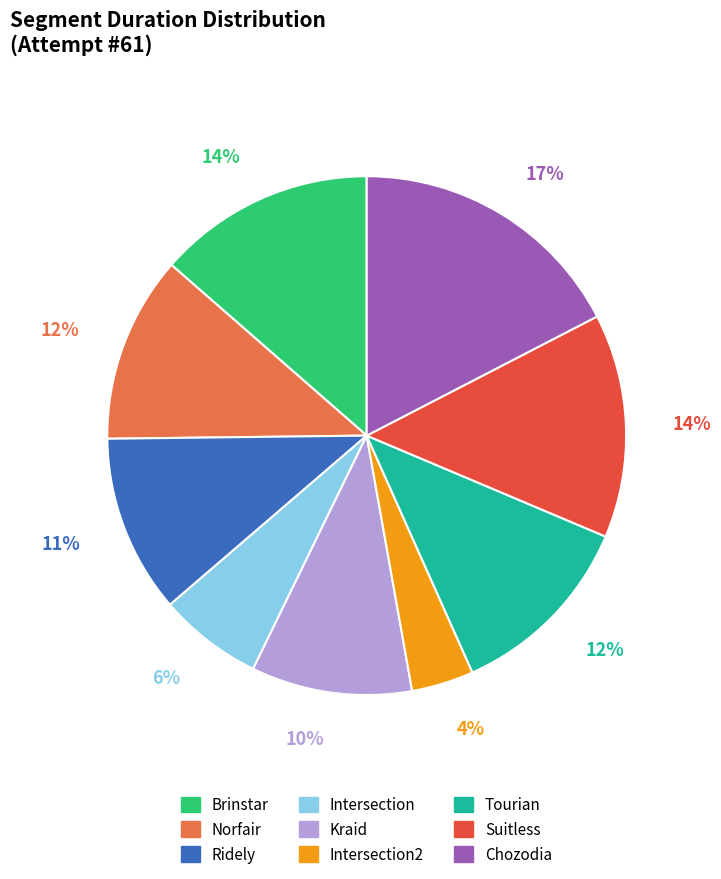

To the nearest percent, what is the average slice percentage?

11%